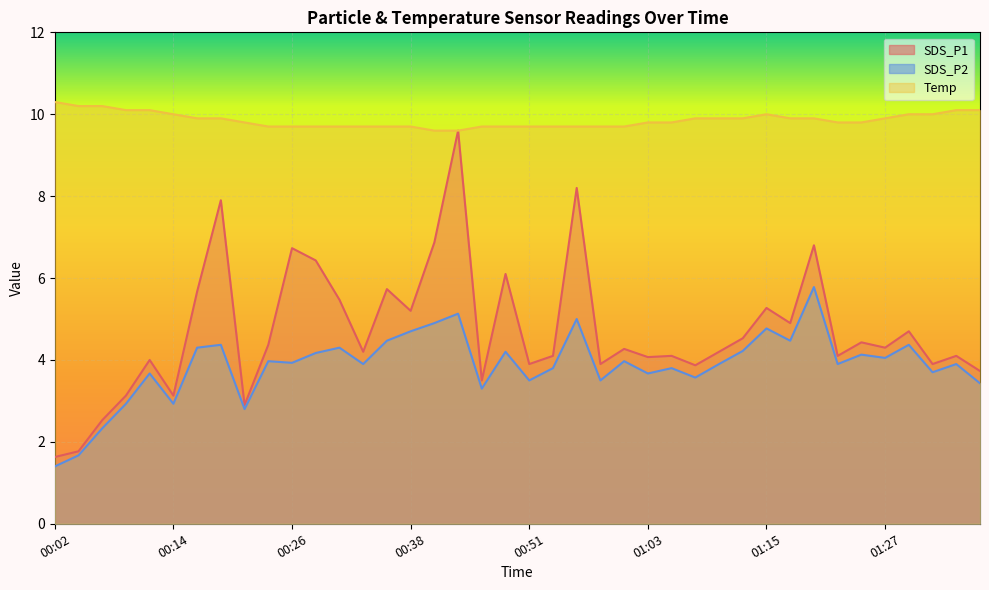

Is it true that SDS_P2 equals 4.4 at 01:30?

True